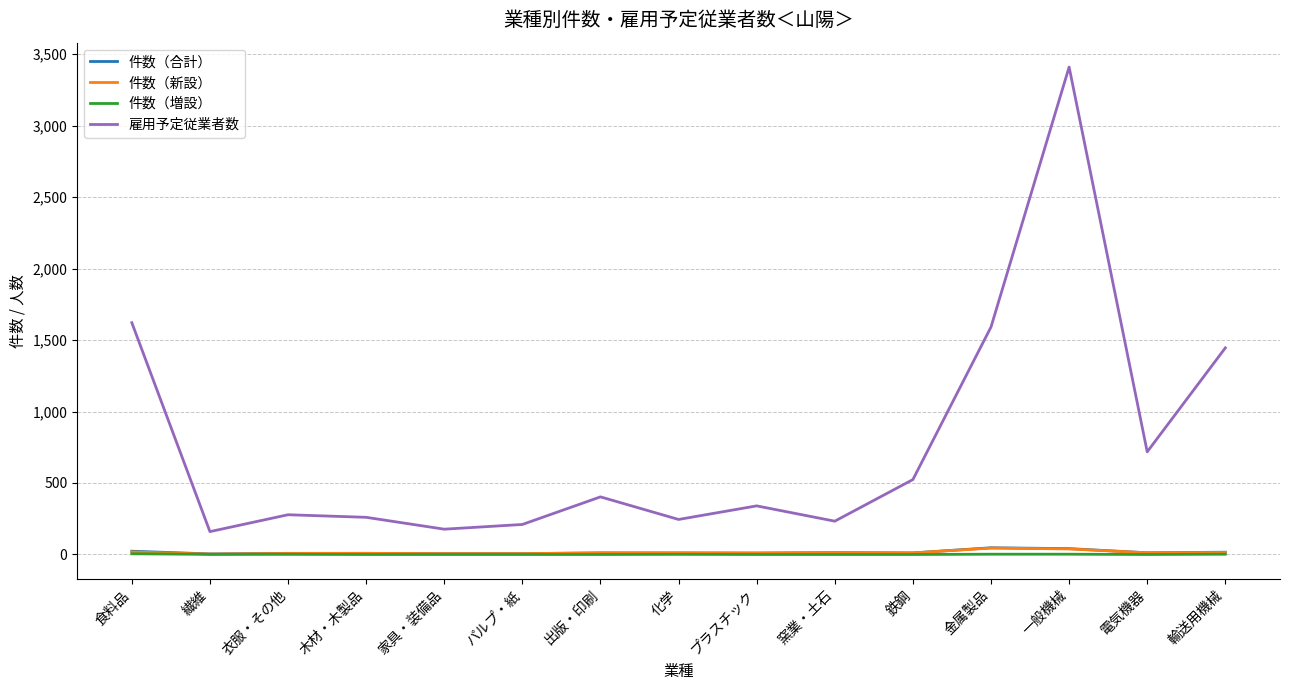

True or false: 件数（合計） and 雇用予定従業者数 intersect in this chart.

False